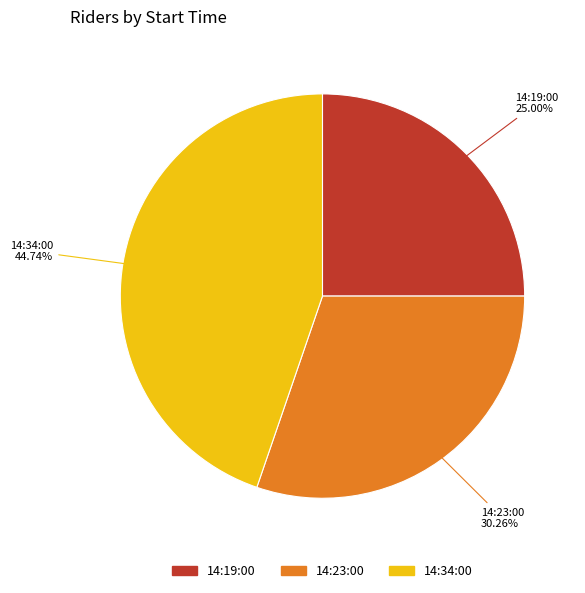

Is there a majority slice in this chart?

No